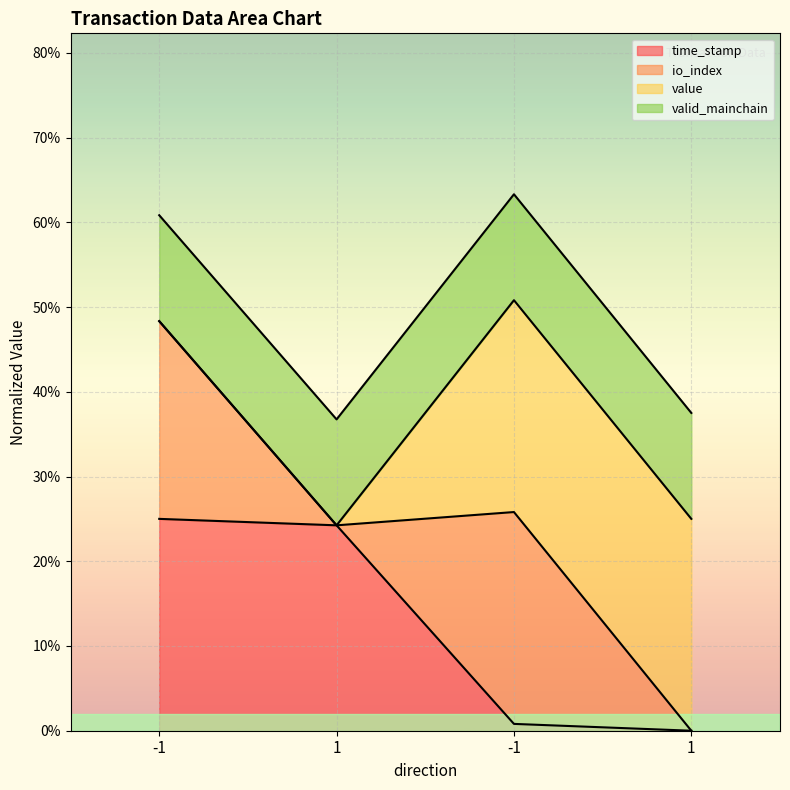

True or false: io_index and time_stamp intersect in this chart.

False